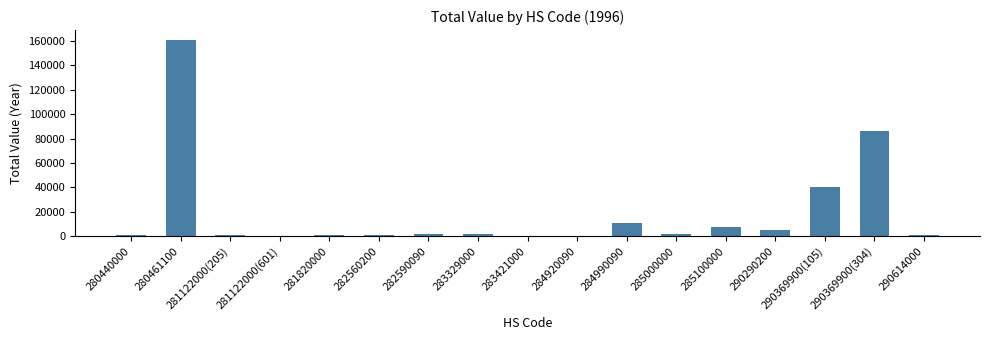

What is the difference between the values at 284990090 and 282590090?

8671